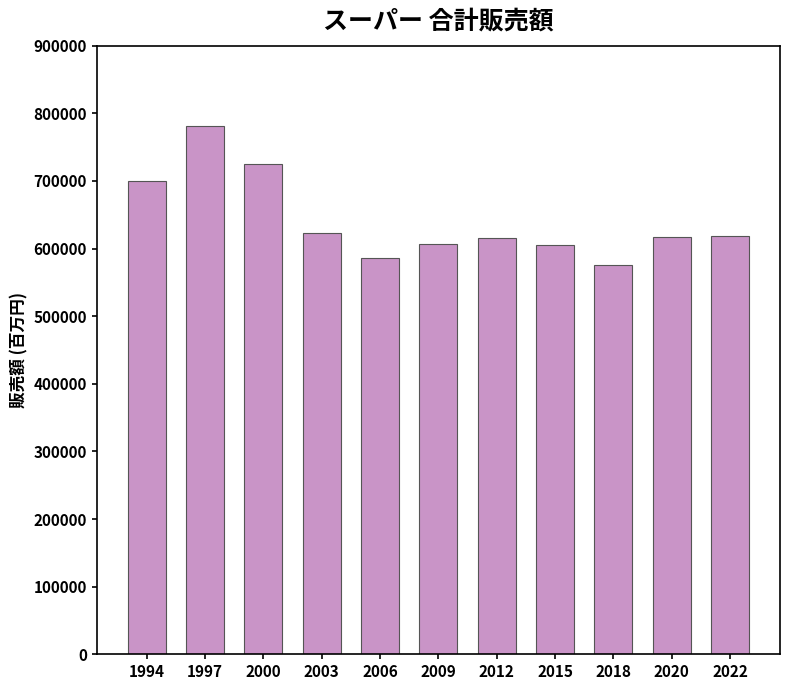

How many values are below 617644?

5